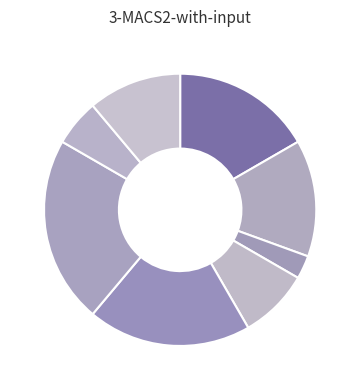

Rank the categories by value from highest to lowest.

Завідувач філією, Директор, В.о. директора, В.о. начальника, Ректор, Головний лікар, Начальник, Генеральний директор